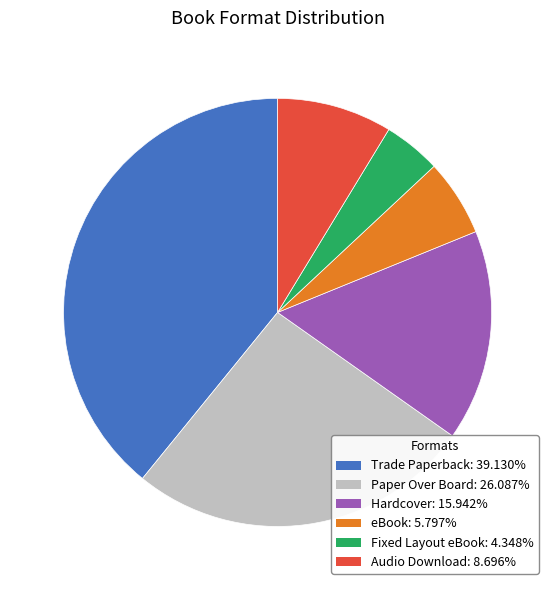

Does any single category account for the majority?

No